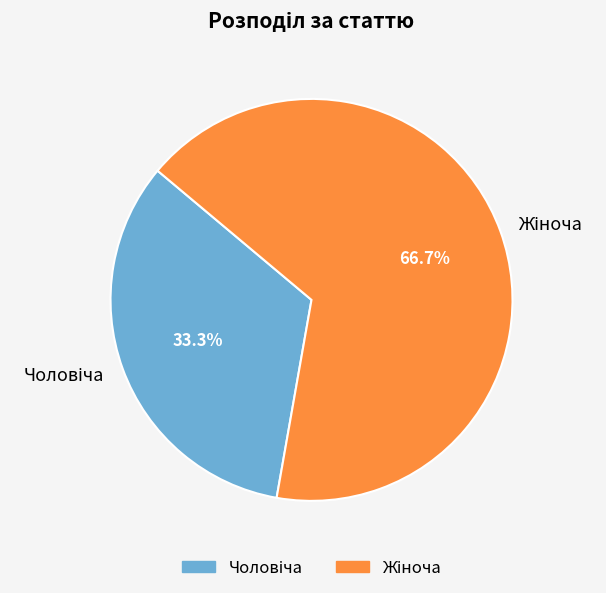

Count the number of slices in the pie.

2